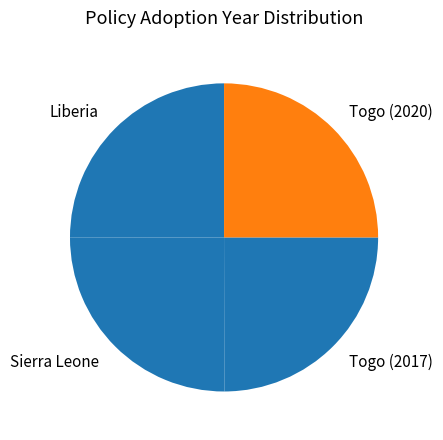

True or false: Togo (2020) accounts for 39% of the total.

False